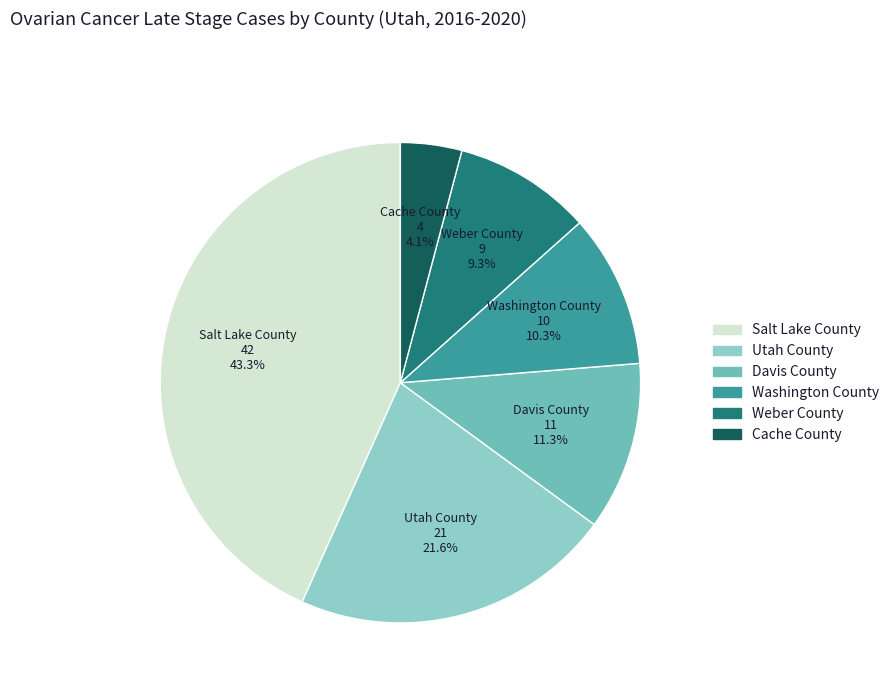

Which slice is the largest?

Salt Lake County